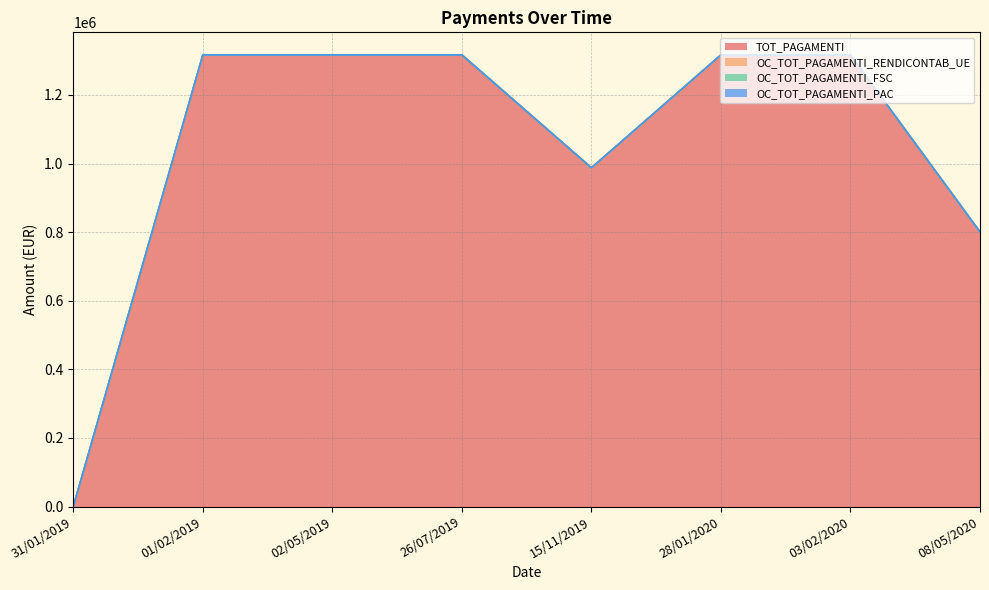

What are all the series names shown in the legend?

TOT_PAGAMENTI, OC_TOT_PAGAMENTI_RENDICONTAB_UE, OC_TOT_PAGAMENTI_FSC, OC_TOT_PAGAMENTI_PAC